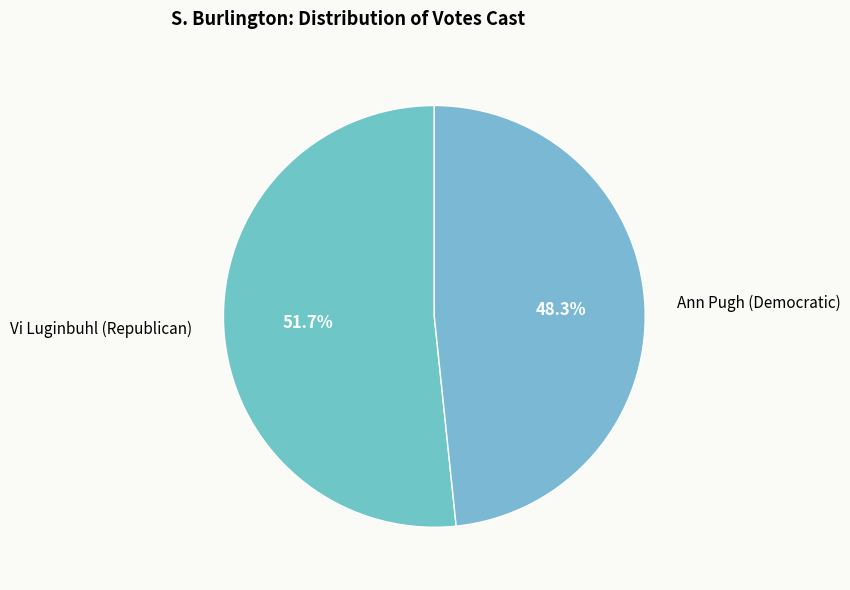

What is the smallest slice in the pie chart?

Ann Pugh (Democratic)